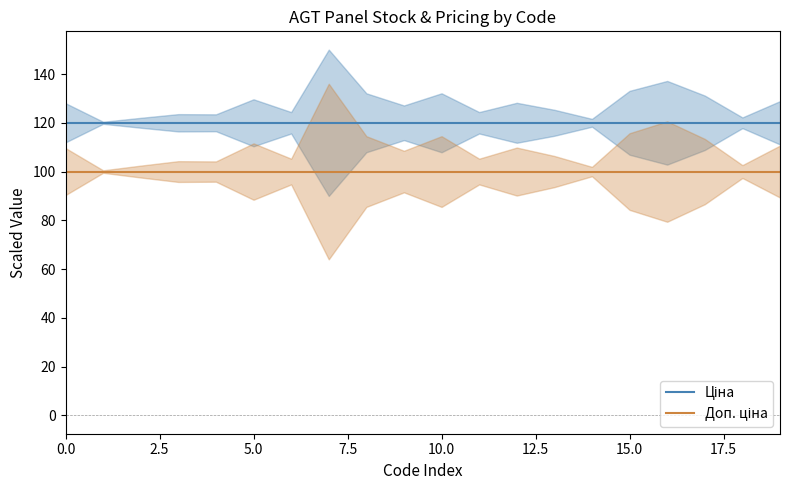

What are all the series names shown in the legend?

Ціна, Доп. ціна